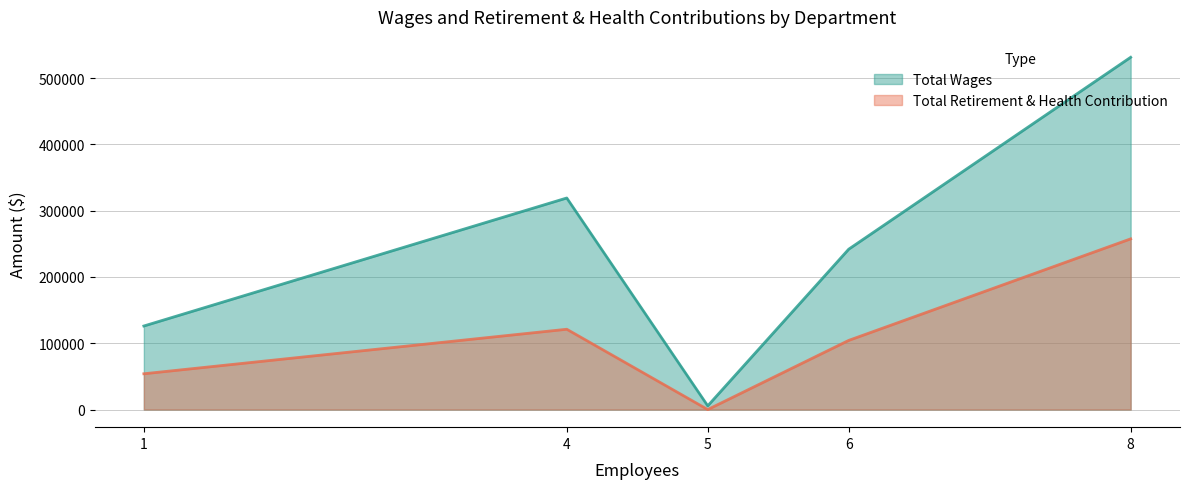

Which series has the largest range (max minus min)?

Total Wages